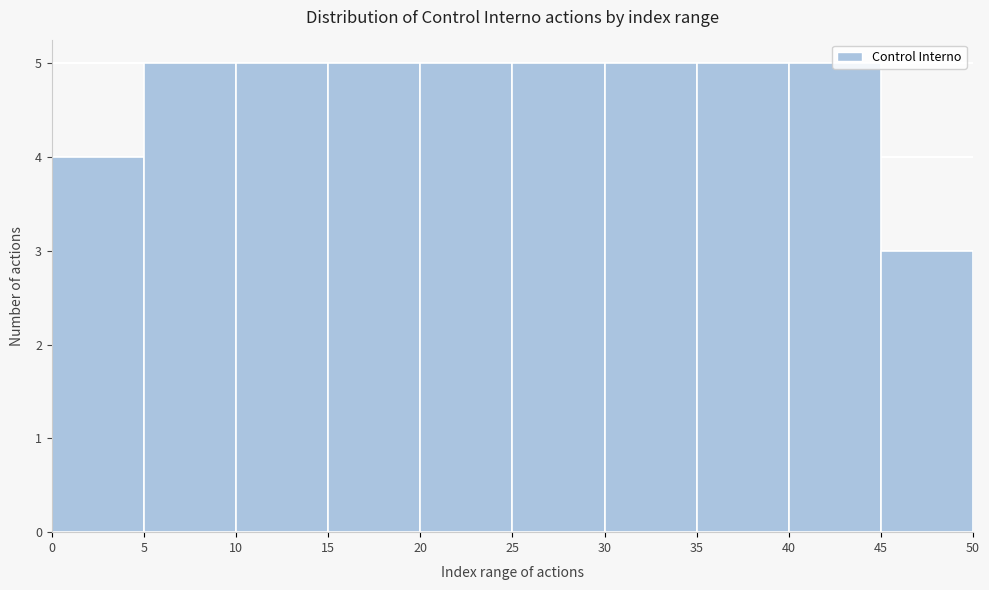

Reading left to right, list every bar in this chart as the range it spans on the x-axis followed by its height. The values are not printed on the chart, so give them approximately, as read against the axis.

0 to 5: 4
5 to 10: 5
10 to 15: 5
15 to 20: 5
20 to 25: 5
25 to 30: 5
30 to 35: 5
35 to 40: 5
40 to 45: 5
45 to 50: 3